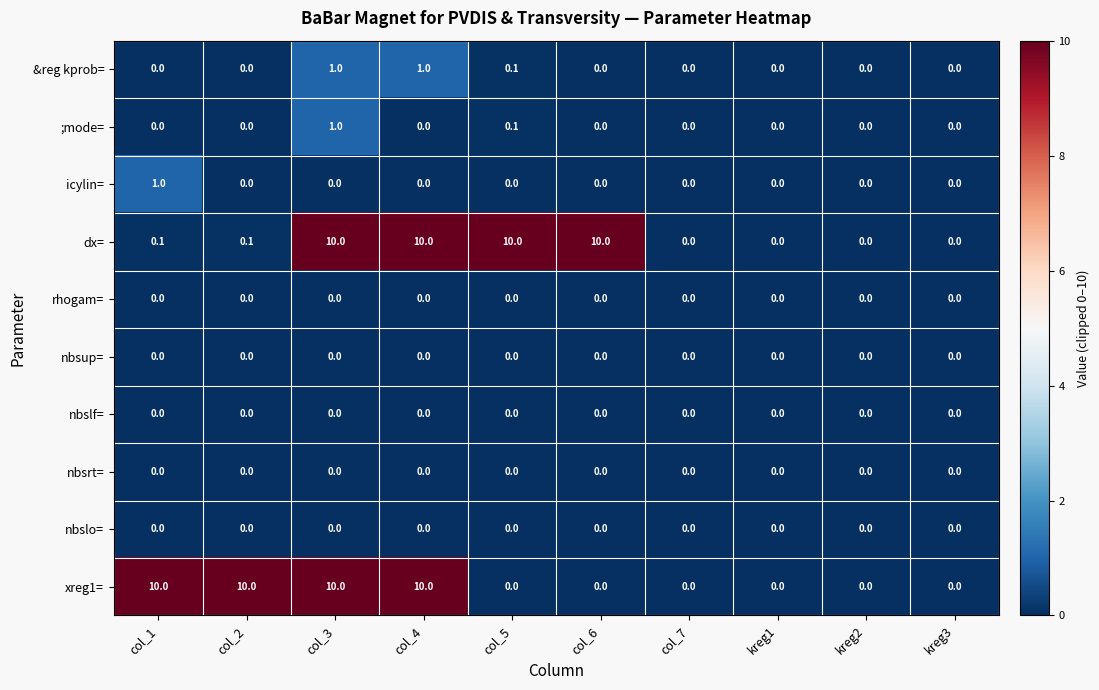

The xreg1= series shows 5.4 at kreg2. True or false?

False